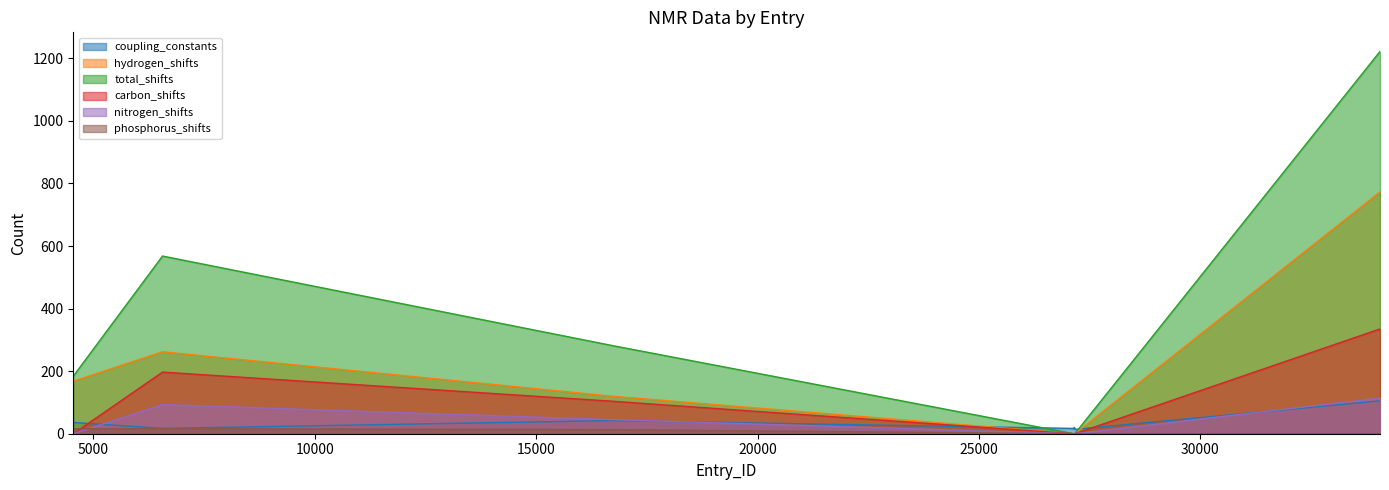

List the labels in order of phosphorus_shifts value, largest first.

4547, 6562, 16714, 27142, 27152, 27153, 27154, 27164, 34057